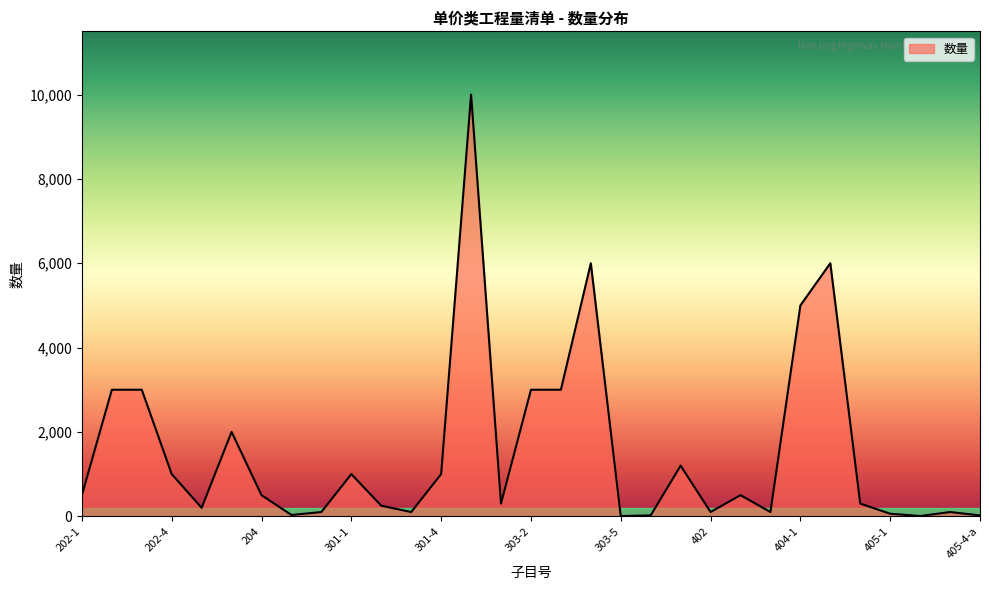

What is the maximum value shown in the chart?

10000